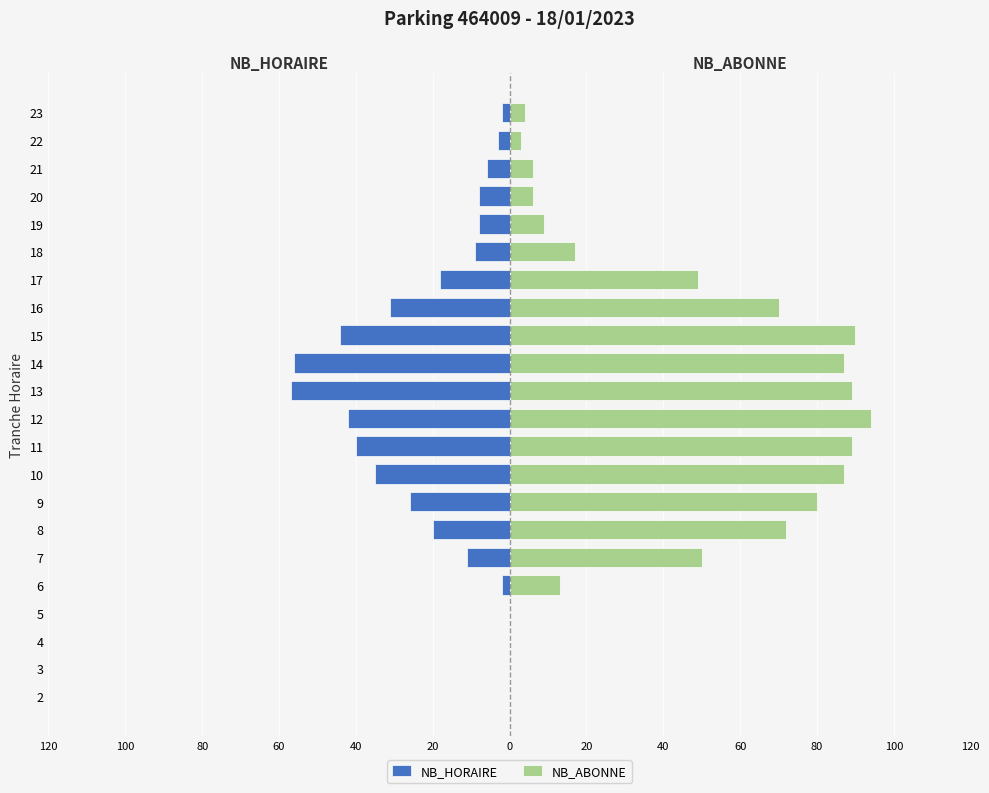

What is the greatest value displayed?

94